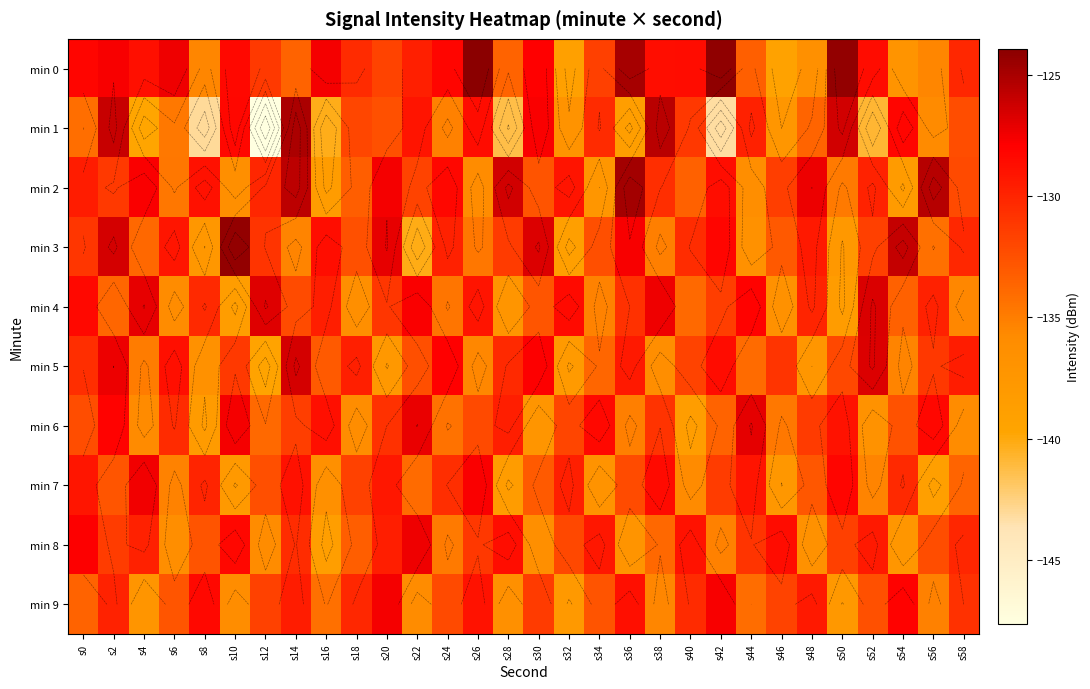

How many data points in min 4 are above -131?

14